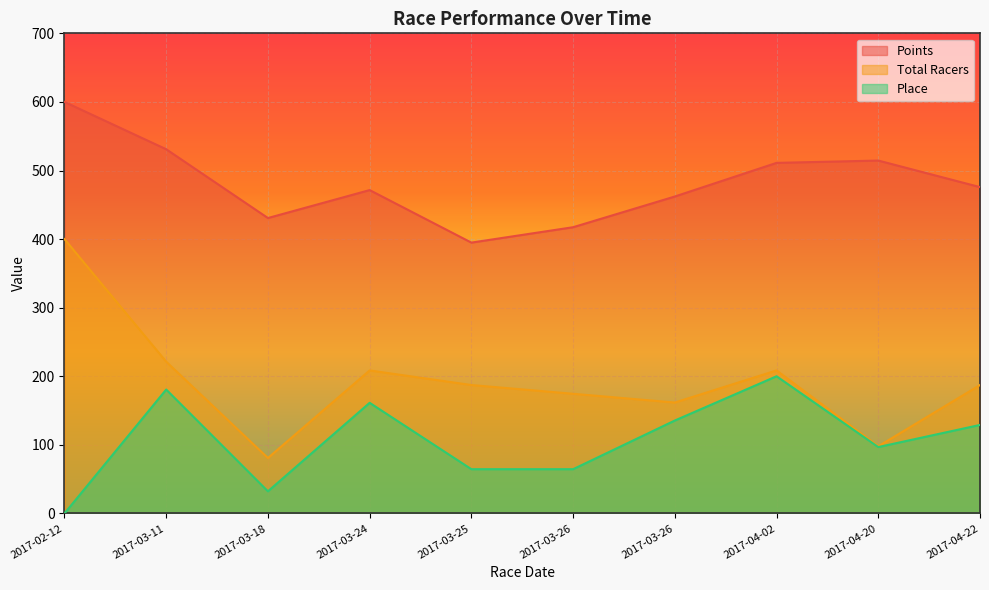

The Total Racers series shows 111.8 at 2017-03-25. True or false?

False